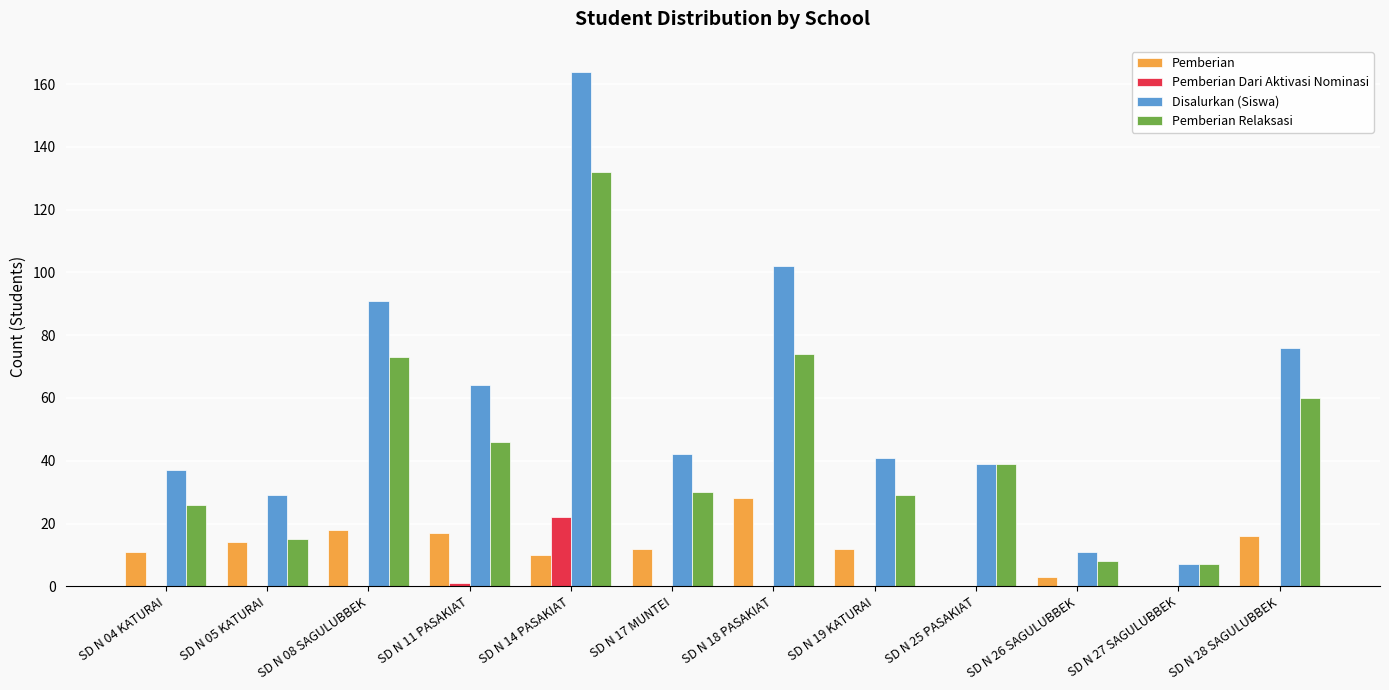

What is the total value across all series at SD N 17 MUNTEI?

84